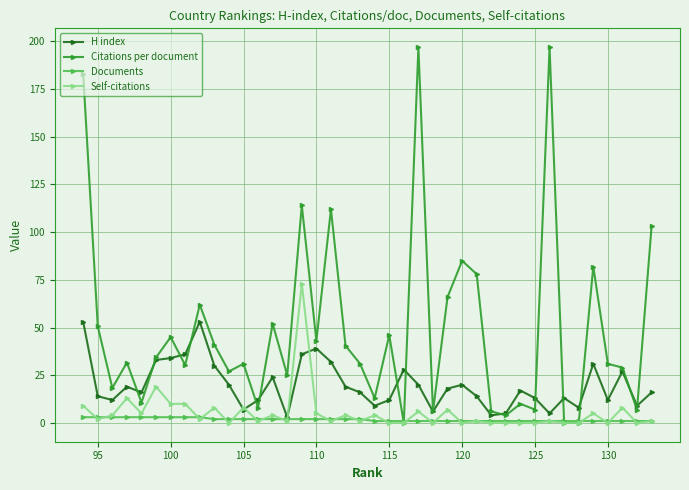

How many lines are shown in the chart?

4